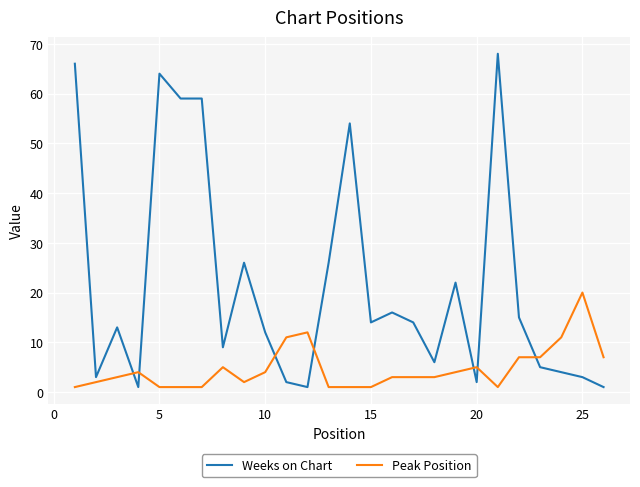

What is the difference between the maximum and minimum values in the Peak Position series?

19